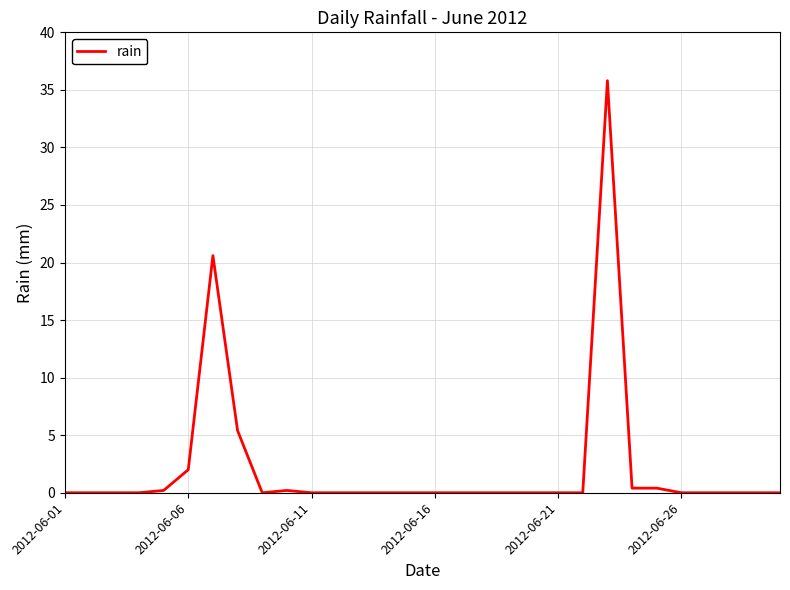

Reading left to right, list all the values displayed in this chart.

0.0	0.0	0.0	0.0	0.2	2.0	20.6	5.4	0.0	0.2	0.0	0.0	0.0	0.0	0.0	0.0	0.0	0.0	0.0	0.0	0.0	0.0	35.8	0.4	0.4	0.0	0.0	0.0	0.0	0.0